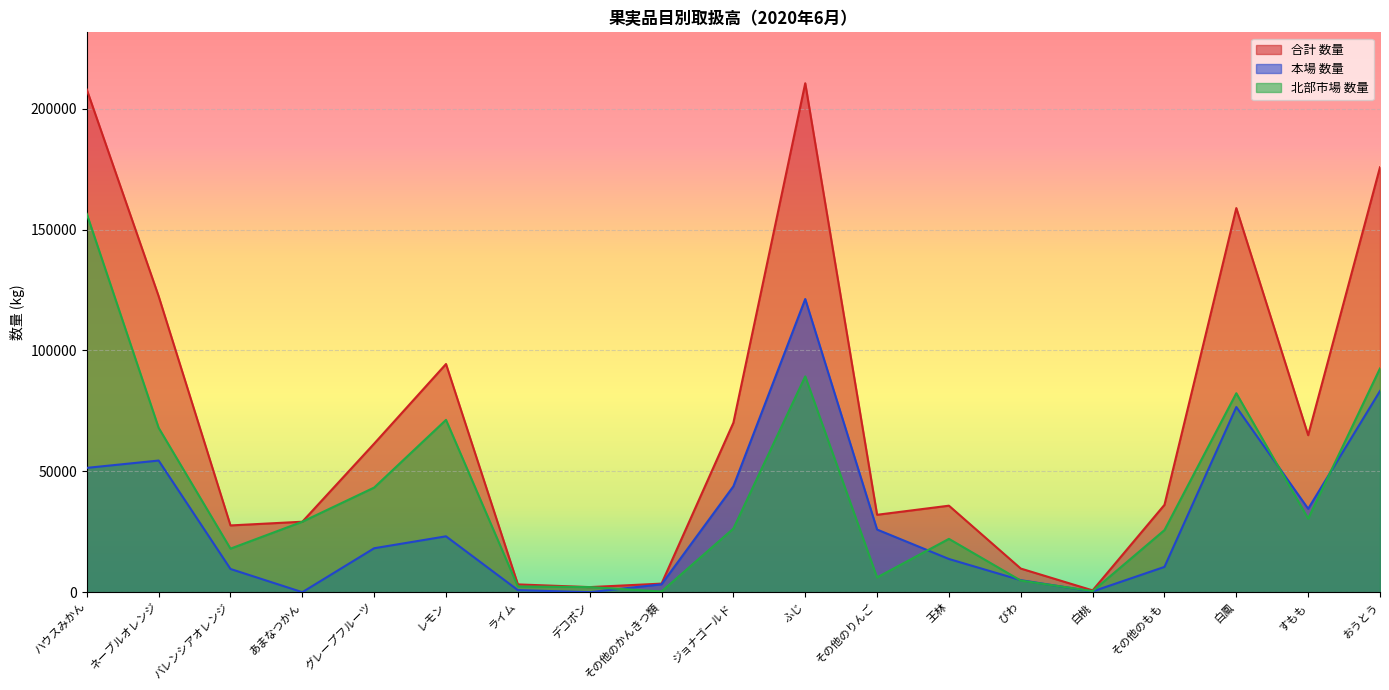

True or false: 本場 数量 and 合計 数量 intersect in this chart.

False